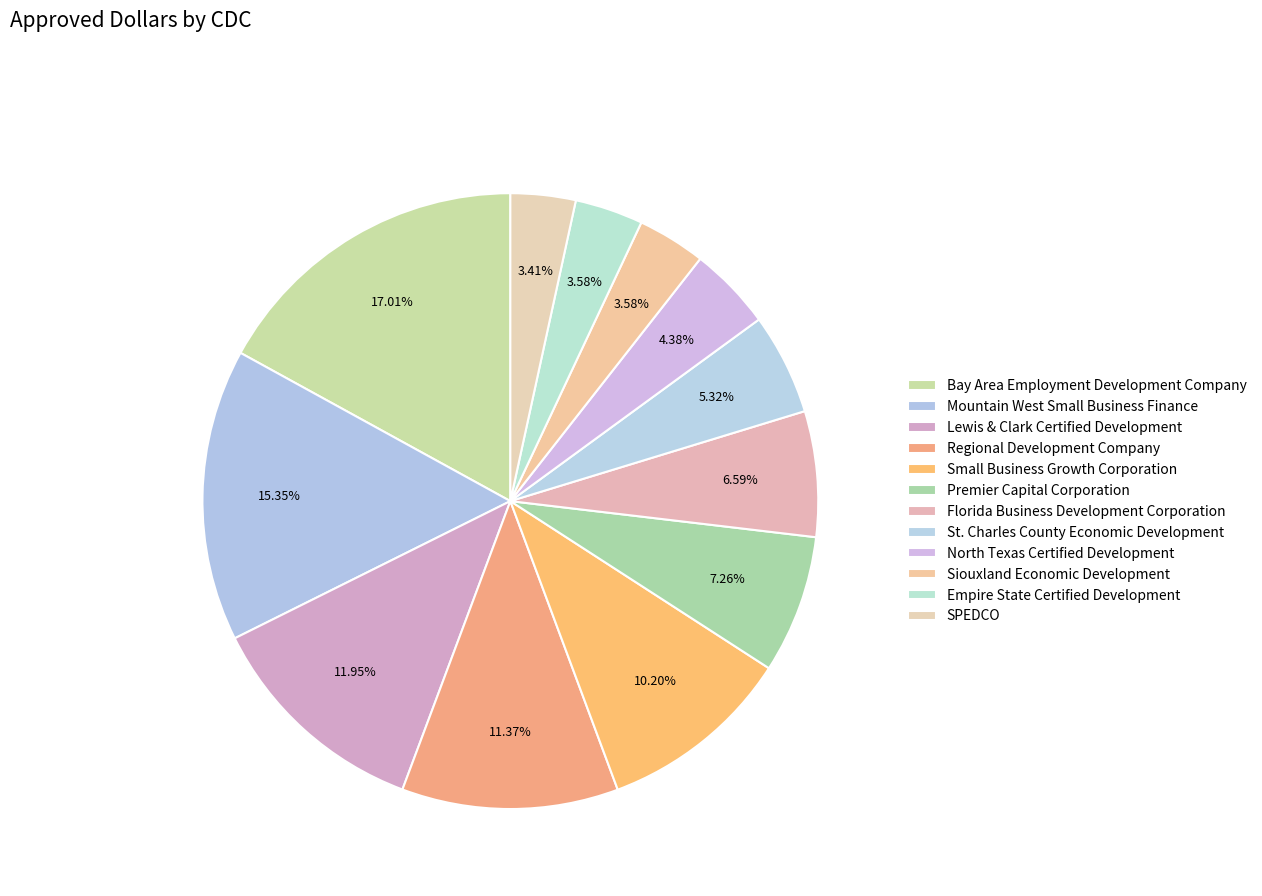

Count the number of slices in the pie.

12